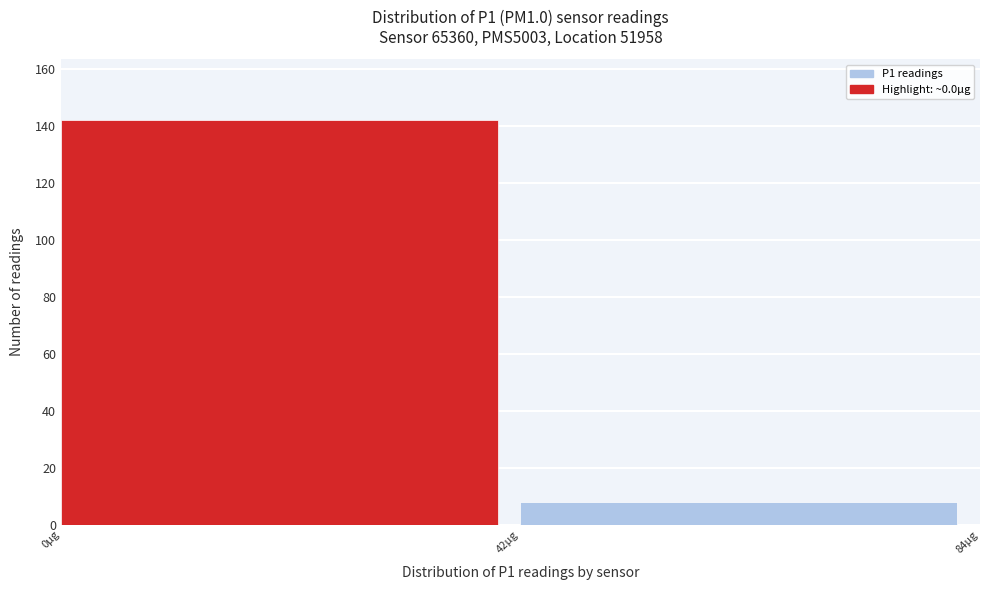

Reading left to right, transcribe this chart: for each bar, give the range it covers on the x-axis and its height. Neither the bar edges nor the heights are printed on the chart, so give them approximately, as read against the axes.

0 to 42: 142
42 to 84: 8